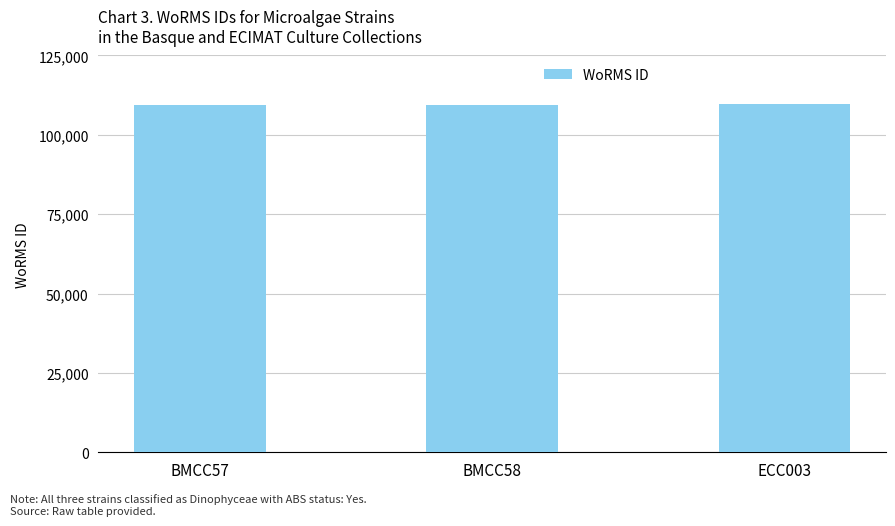

What is the value of the 1st bar from the left?

109470